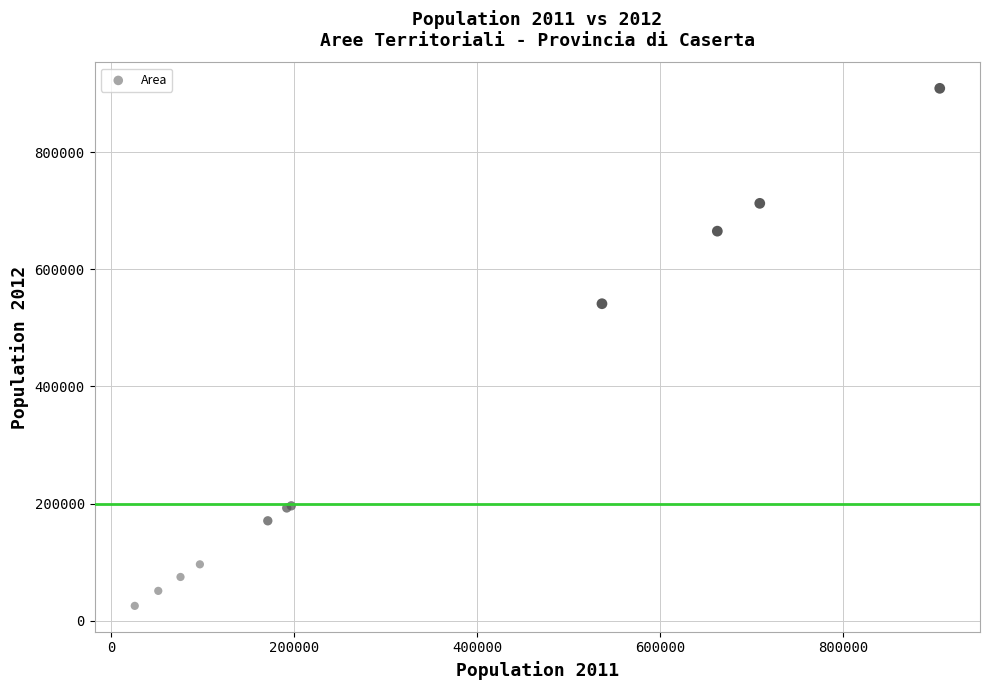

What Y value in the scatter plot is closest to 467174?

541196